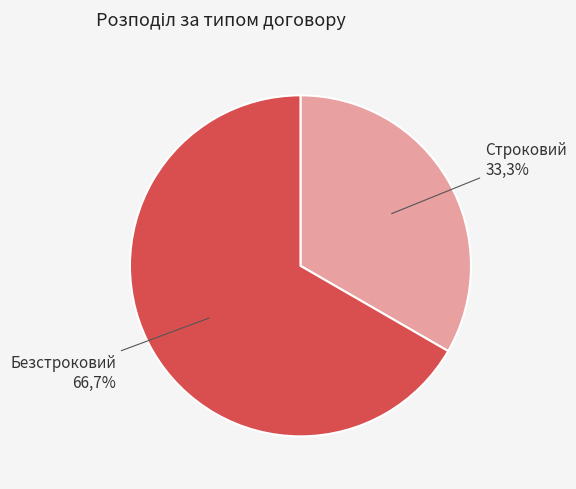

How many slices are in this pie chart?

2